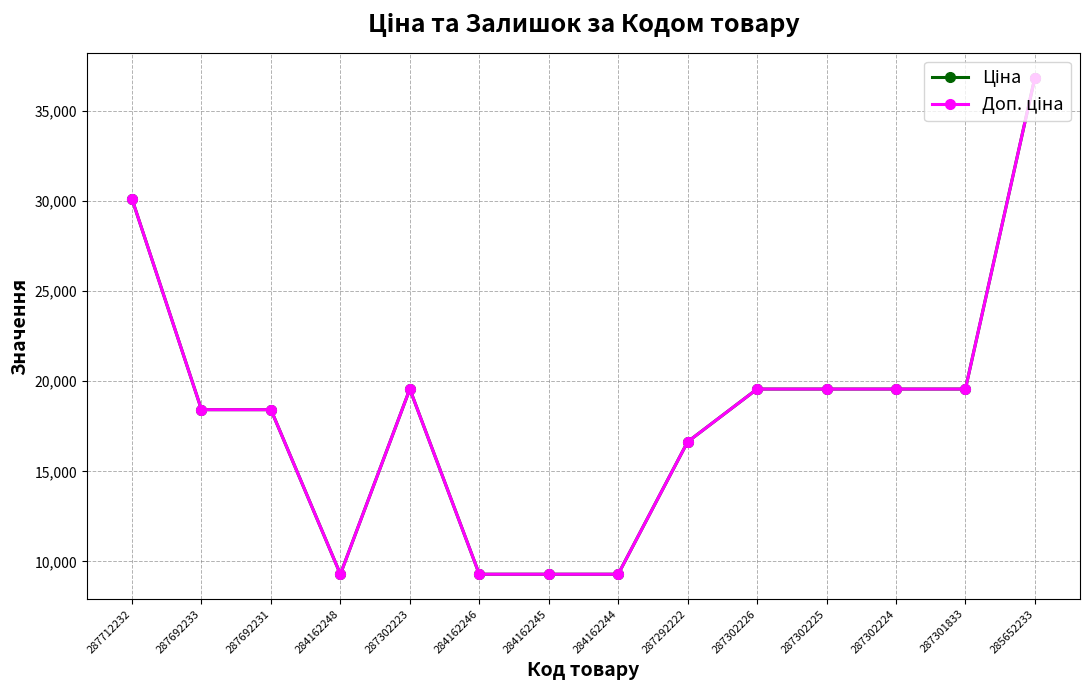

Reading right to left, extract all data points from this chart.

Ціна: 36841.8	19564.9	19564.9	19564.9	19564.9	16636.8	9290.5	9290.5	9290.5	19564.9	9290.5	18420.9	18420.9	30102.8
Доп. ціна: 36841.8	19564.9	19564.9	19564.9	19564.9	16636.8	9290.5	9290.5	9290.5	19564.9	9290.5	18420.9	18420.9	30102.8